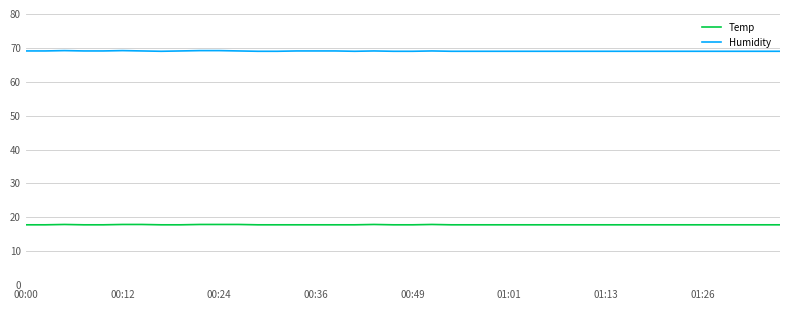

Which series has the largest total across all categories?

Humidity